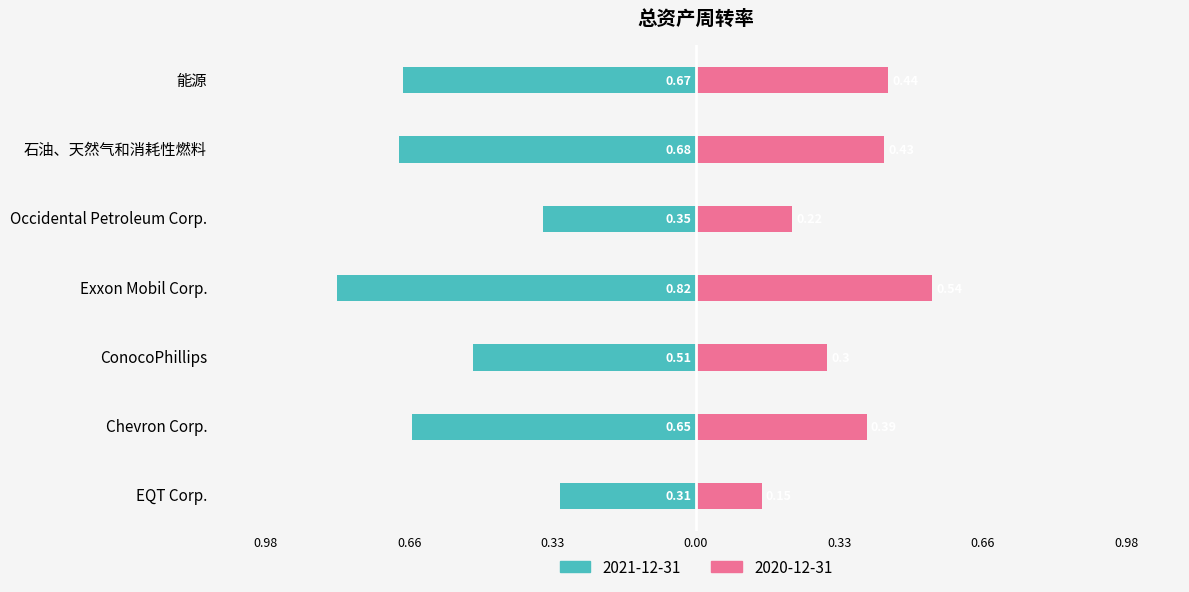

At which label is 2021-12-31 closest to 0?

EQT Corp.